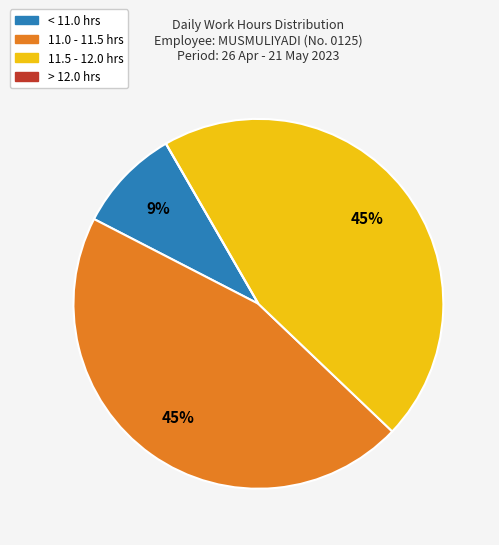

Does any single category account for the majority?

No